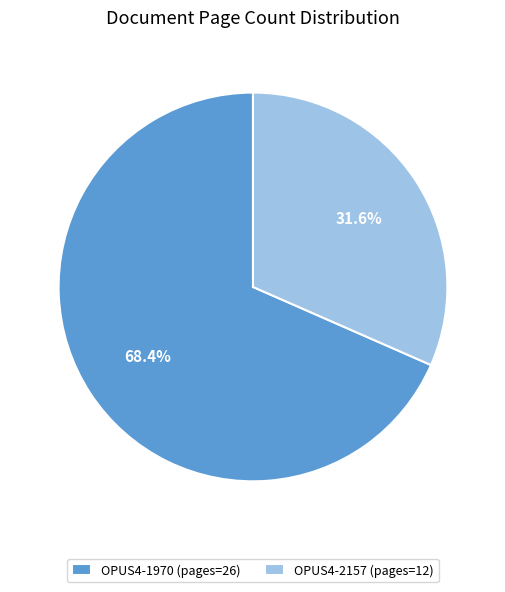

To the nearest percent, what percentage of the pie is OPUS4-1970?

68%